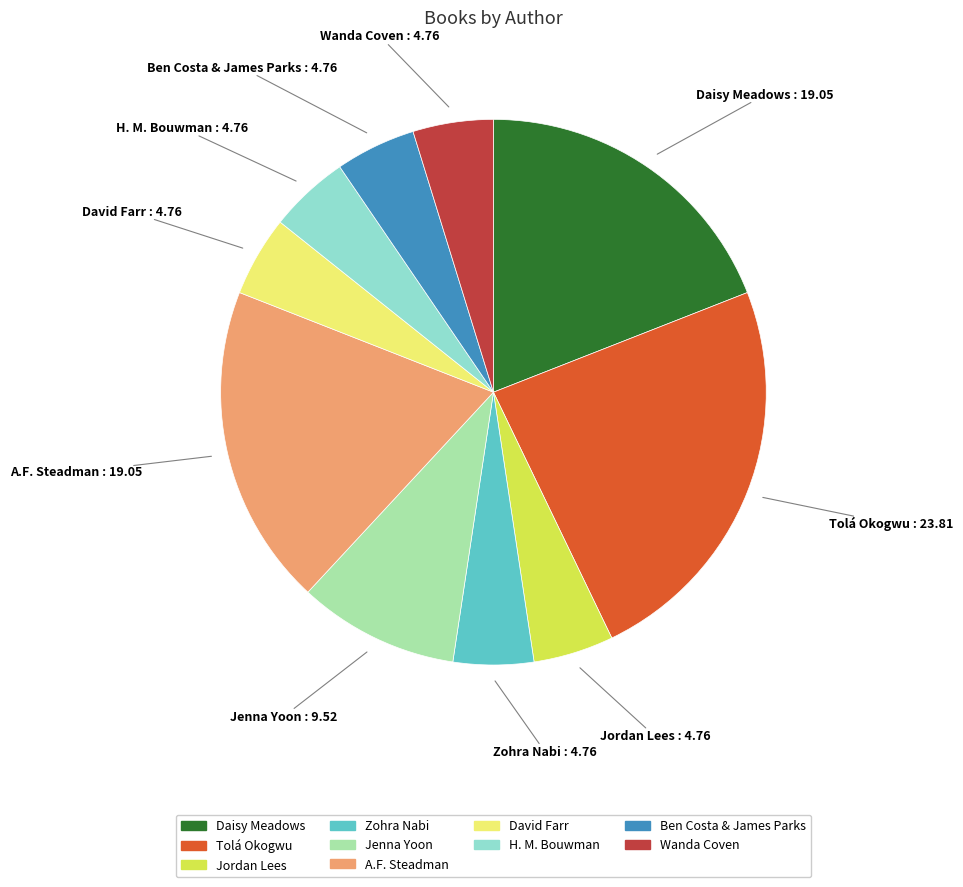

Combined, do Jordan Lees and Zohra Nabi account for over 50%?

No